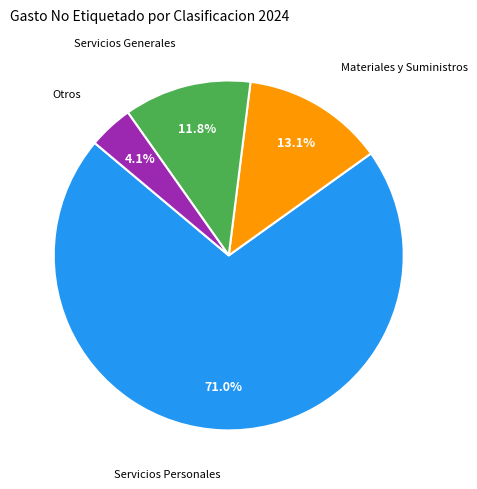

To the nearest percent, what percentage of the pie is Materiales y Suministros?

13%